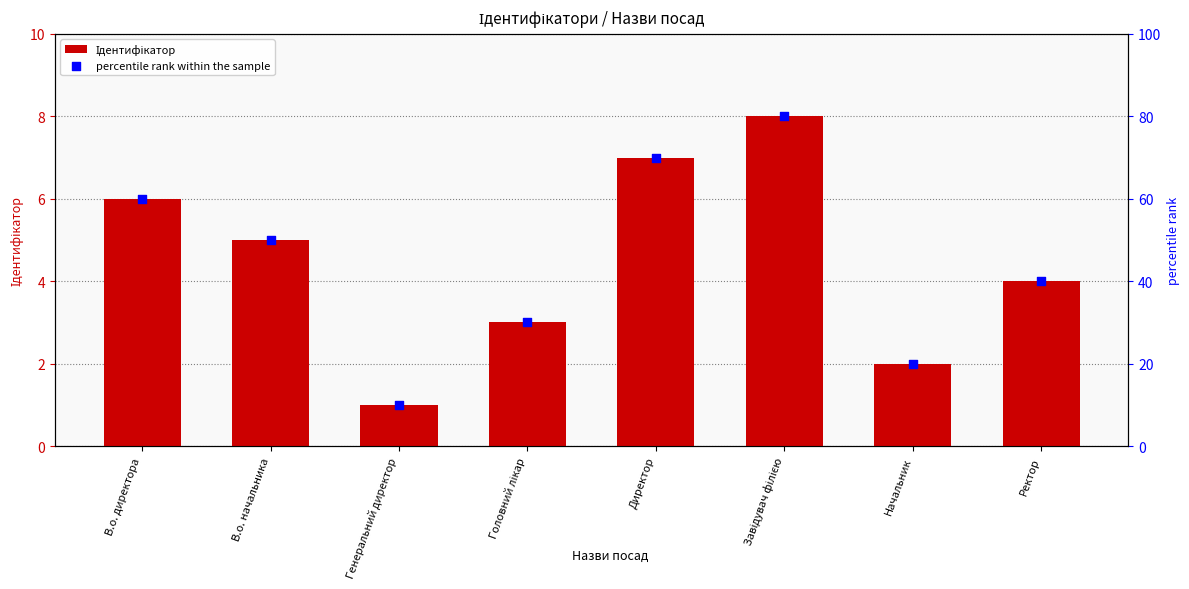

What are all the series names shown in the legend?

Ідентифікатор, percentile rank within the sample